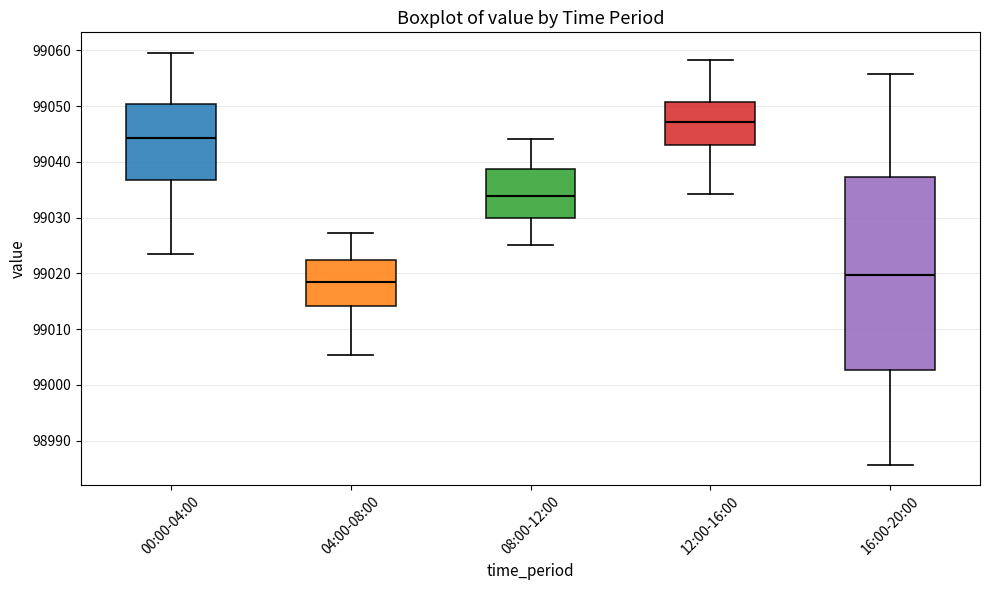

Comparing the boxes themselves (not the whiskers), which one is the tallest?

16:00-20:00